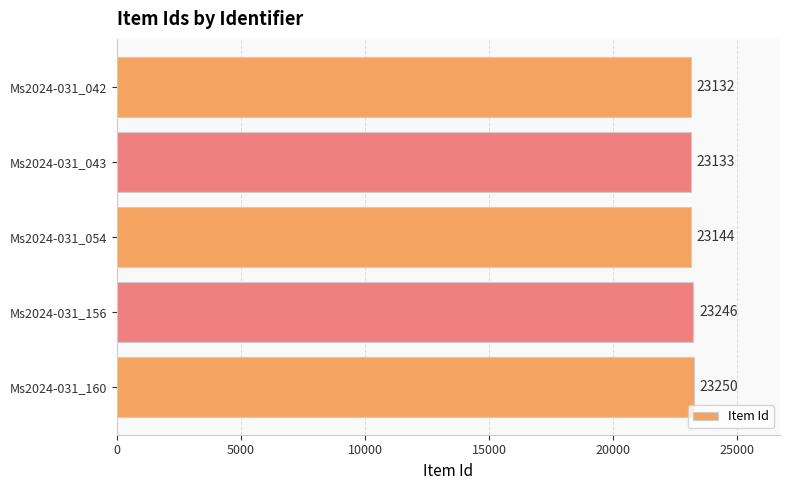

Count the number of categories in the chart.

5